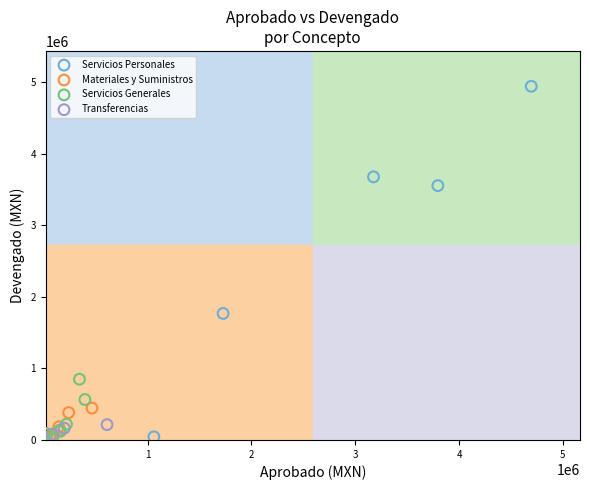

Which series has the widest spread of Y values?

Servicios Personales